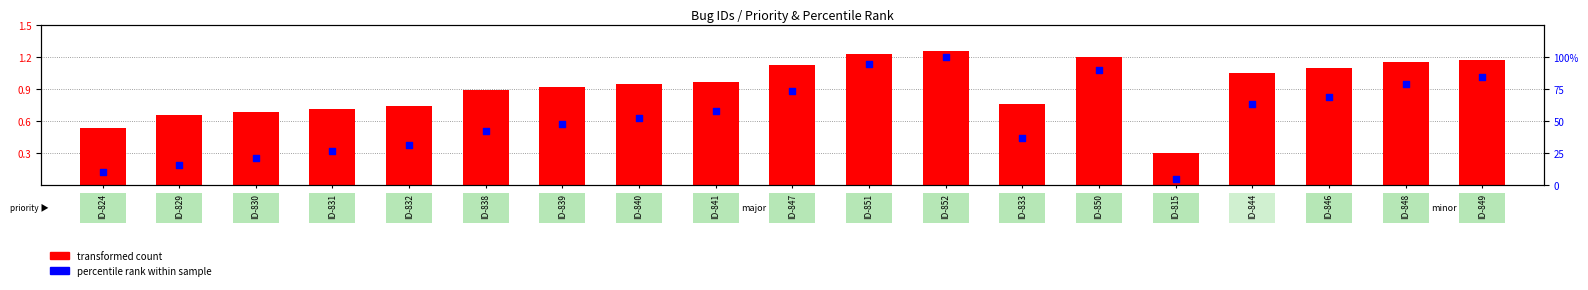

At which category is the sum across all series the highest?

ID-852